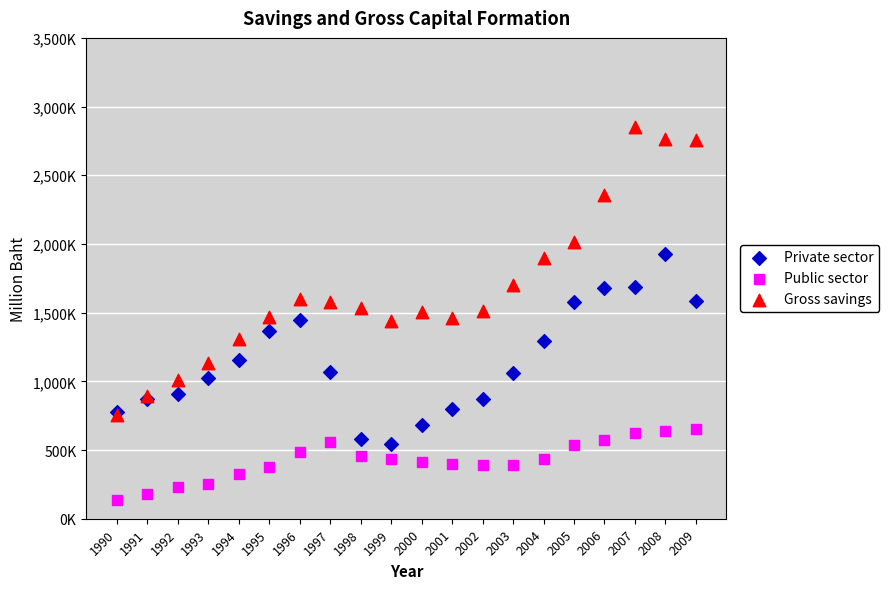

What are all the series names shown in the legend?

Private sector, Public sector, Gross savings